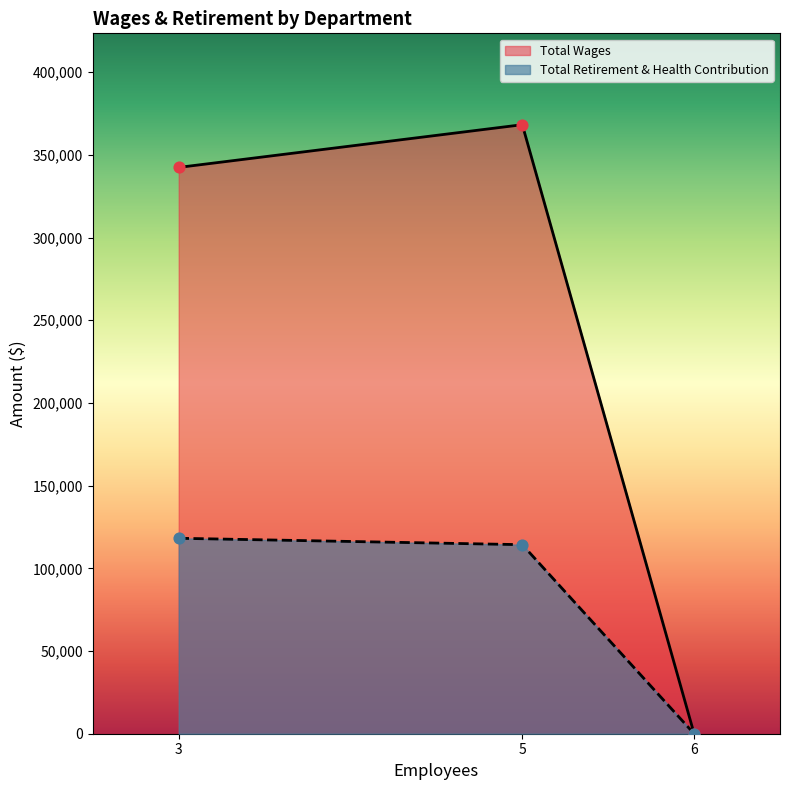

Which series contains the lowest Y value?

Total Wages